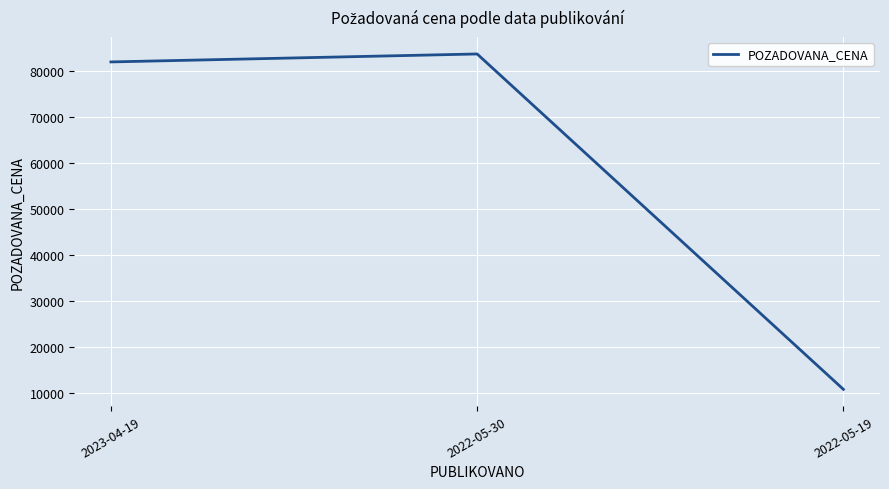

What is the minimum value shown in the chart?

10800